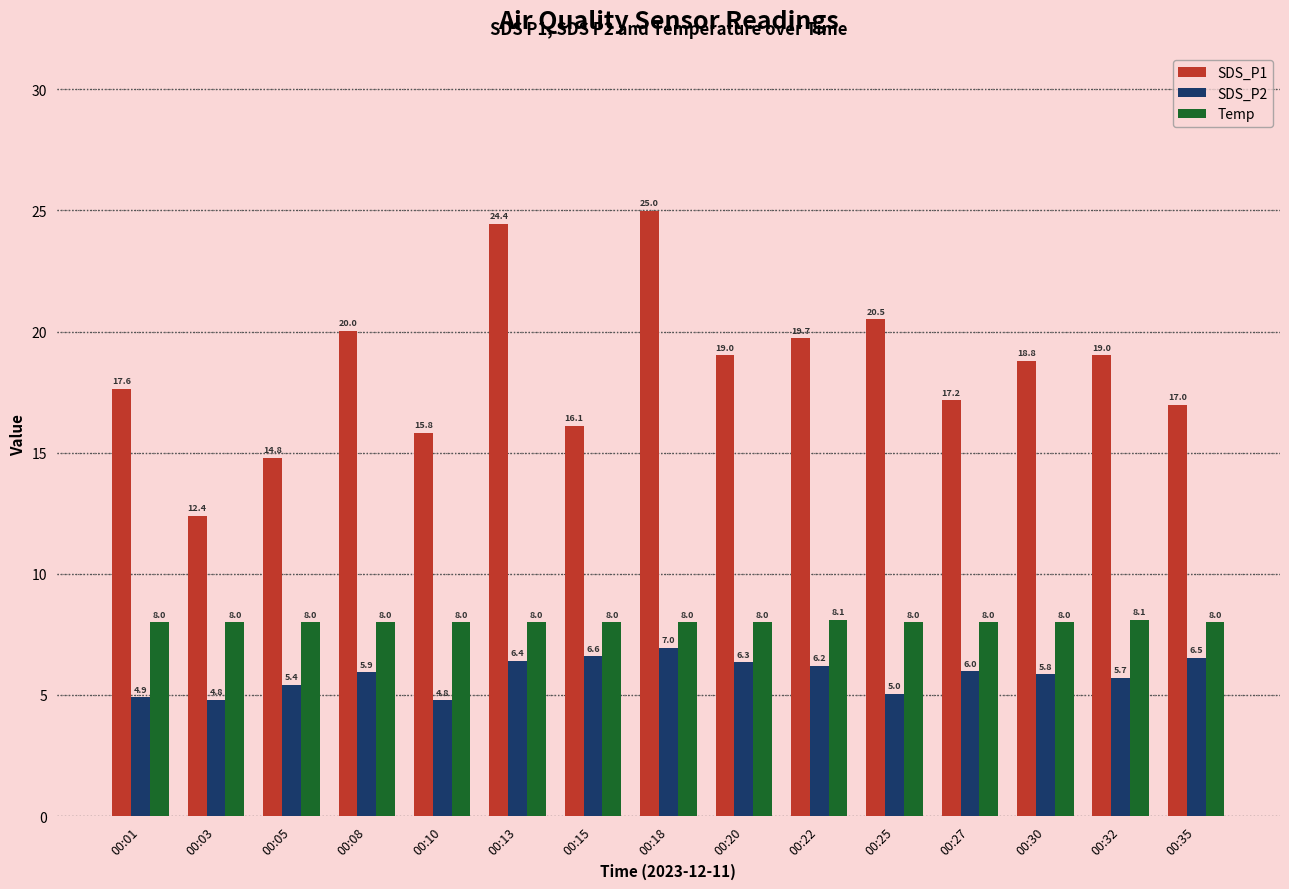

What is the difference between the maximum and second lowest values in the Temp series?

0.1